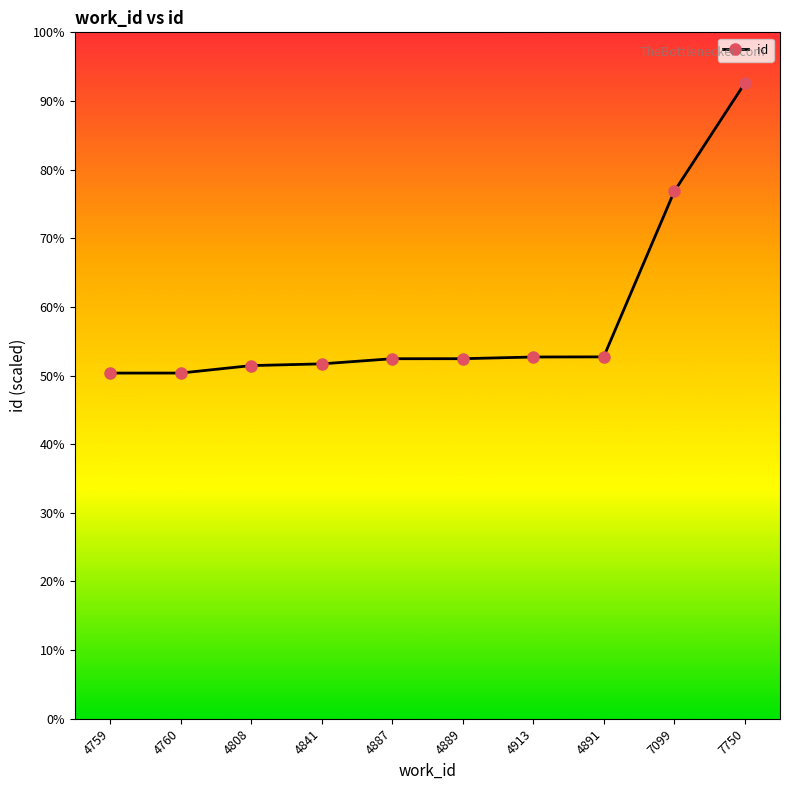

List the labels in order of value, largest first.

7750, 7099, 4891, 4913, 4889, 4887, 4841, 4808, 4760, 4759